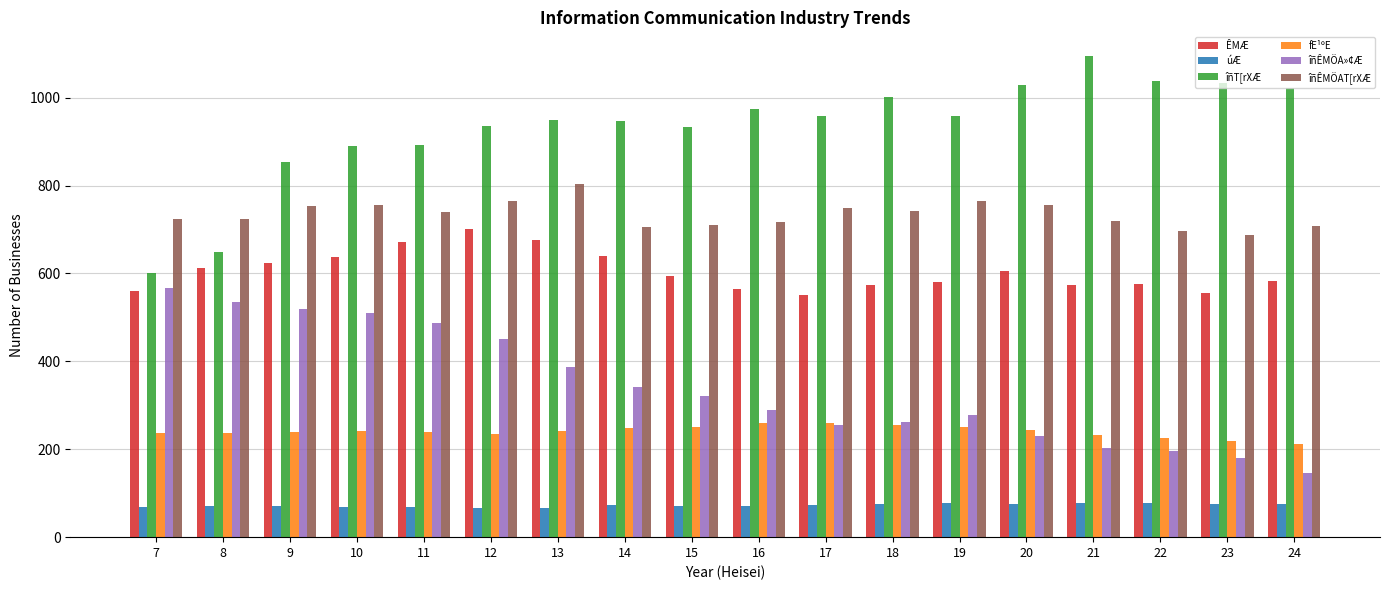

The value of îñÊMÖAT[rXÆ at 9 is 280. True or false?

False